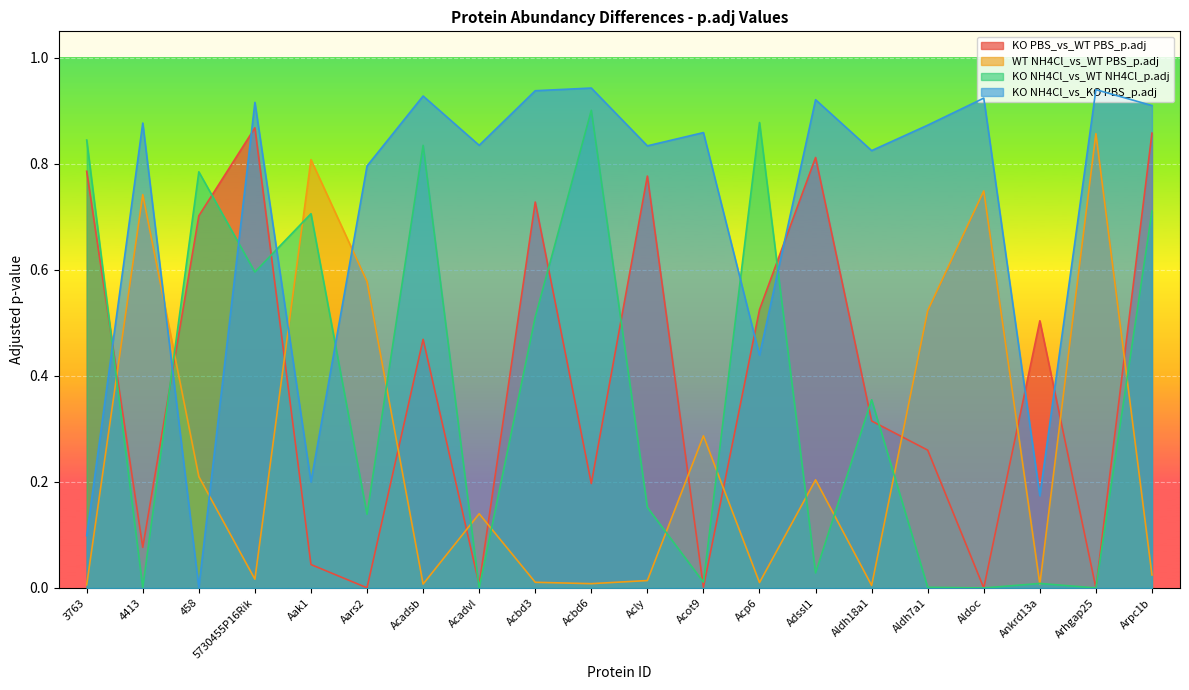

Which series has the widest spread of values?

KO NH4Cl_vs_KO PBS_p.adj